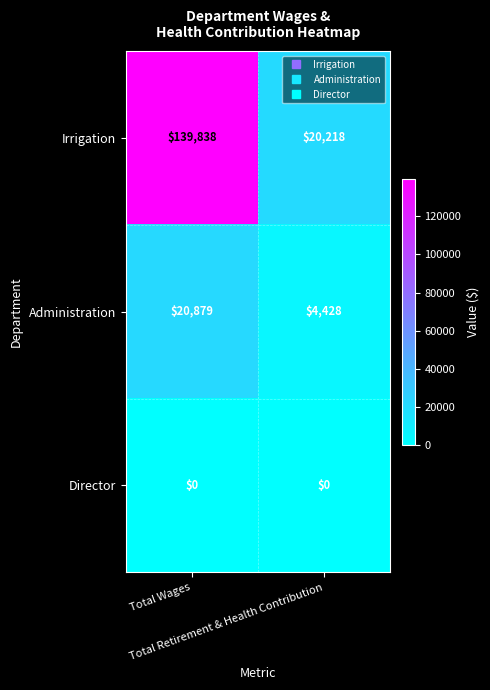

What is the sum of all Irrigation values?

160056